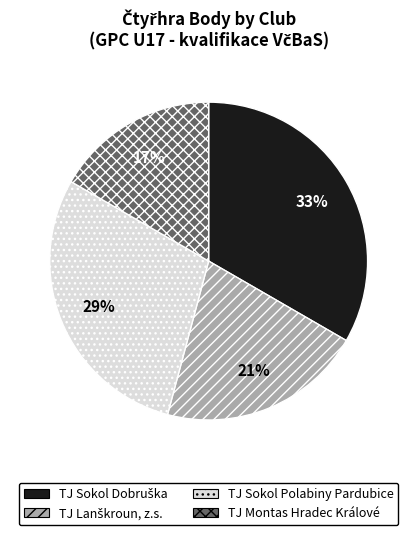

The TJ Montas Hradec Králové slice represents 17% of the pie. True or false?

True